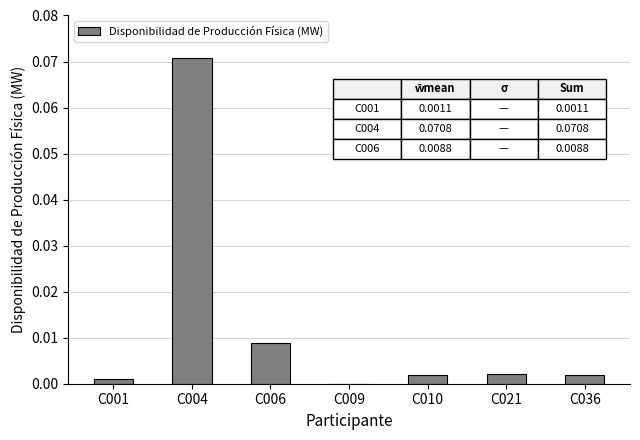

True or false: the data shows 0.0 at C006.

True